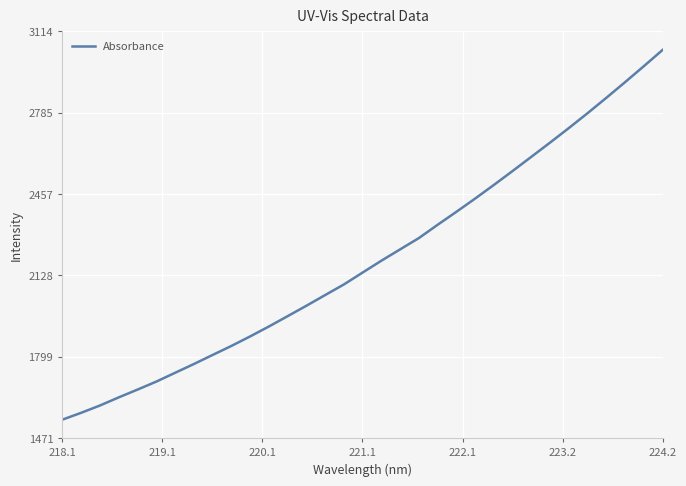

What is the difference between the maximum and minimum values?

1493.5